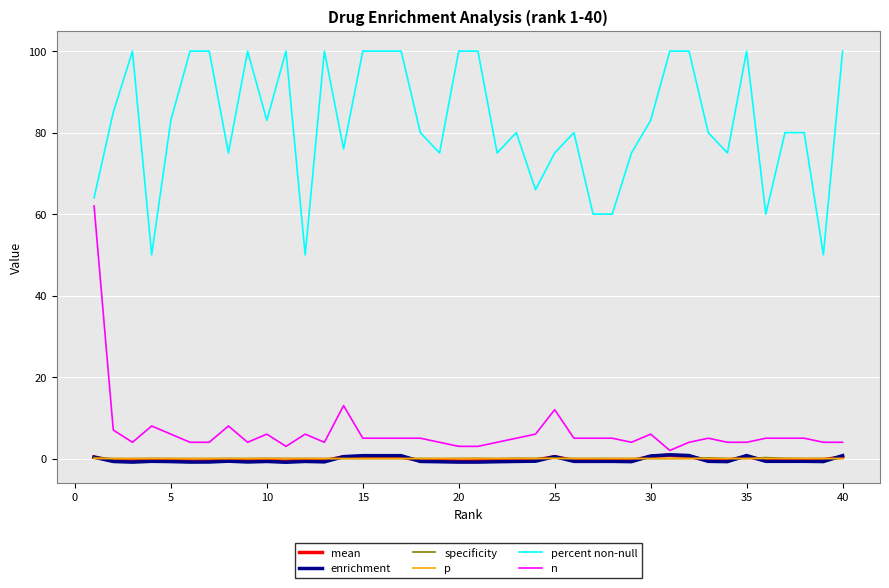

Which series has the largest range (max minus min)?

n